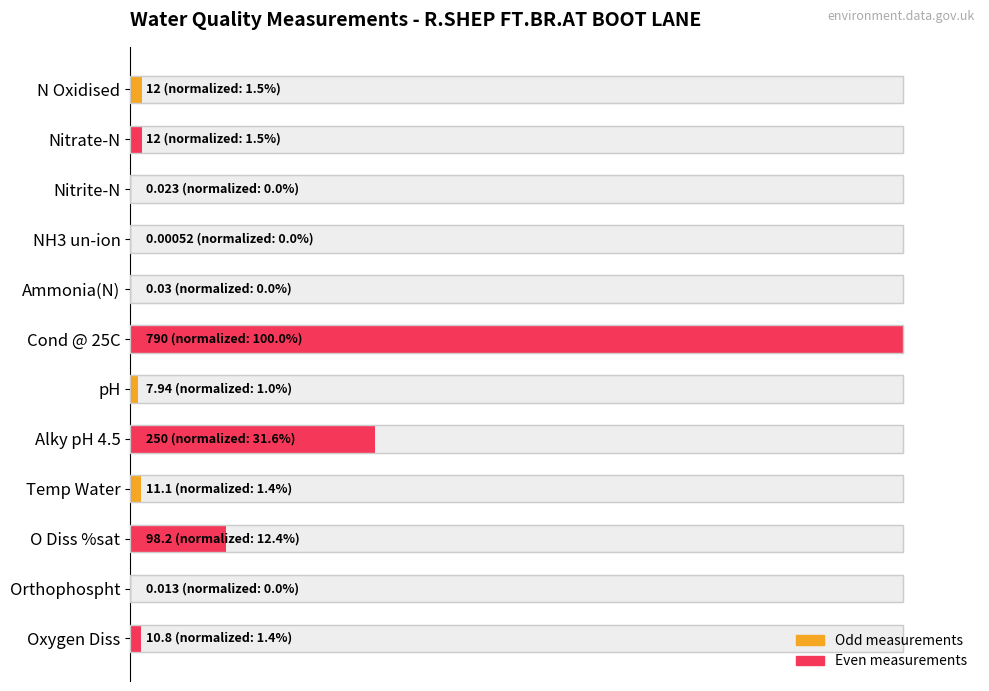

How many data points are above 1?

8